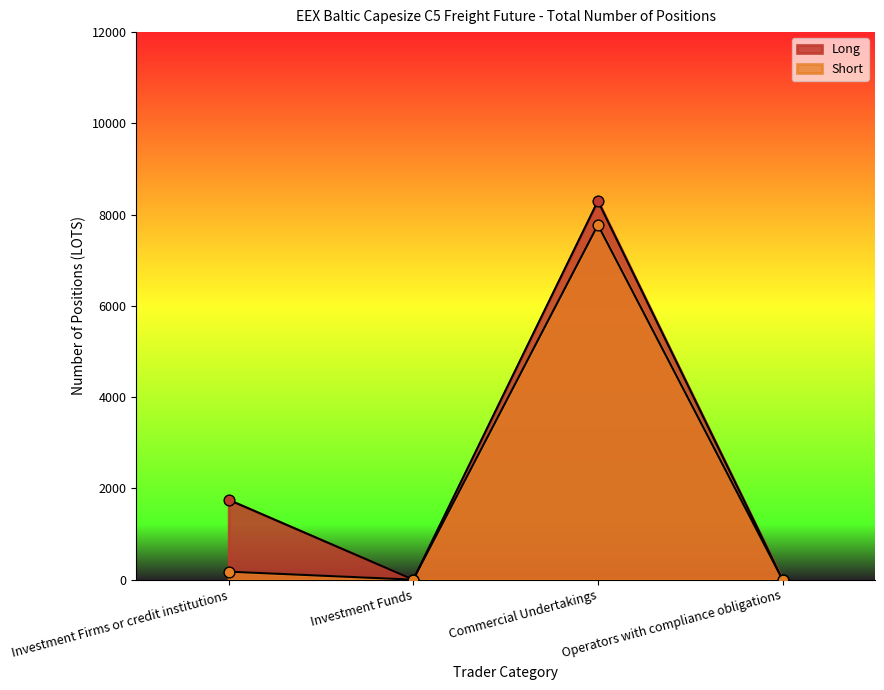

Is the value of Short at Commercial Undertakings greater than the value of Long at Operators with compliance obligations?

Yes